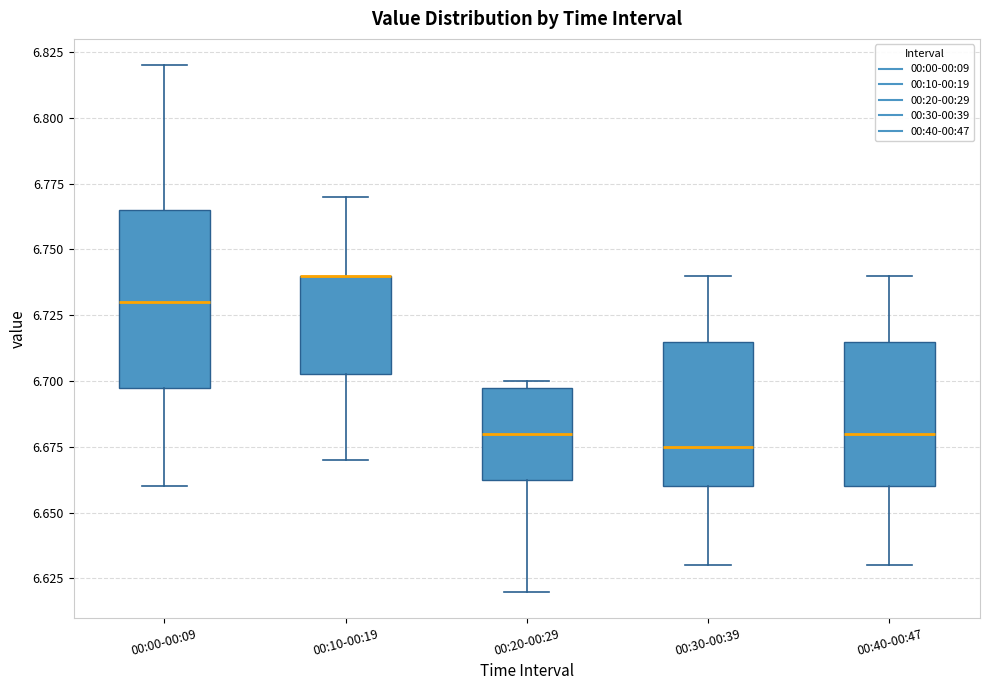

Reading left to right, read every box against the y-axis: the position of its median line, the range the box covers, and the ends of its whiskers. The values are not printed on the chart, so give them approximately, as read against the axis.

00:00-00:09: median 6.730, box 6.700 to 6.765, whiskers 6.660 to 6.820
00:10-00:19: median 6.740 (drawn on the box's upper edge), box 6.705 to 6.740, whiskers 6.670 to 6.770
00:20-00:29: median 6.680, box 6.665 to 6.700, whiskers 6.620 to 6.700 (just above the box's upper edge)
00:30-00:39: median 6.675, box 6.660 to 6.715, whiskers 6.630 to 6.740
00:40-00:47: median 6.680, box 6.660 to 6.715, whiskers 6.630 to 6.740